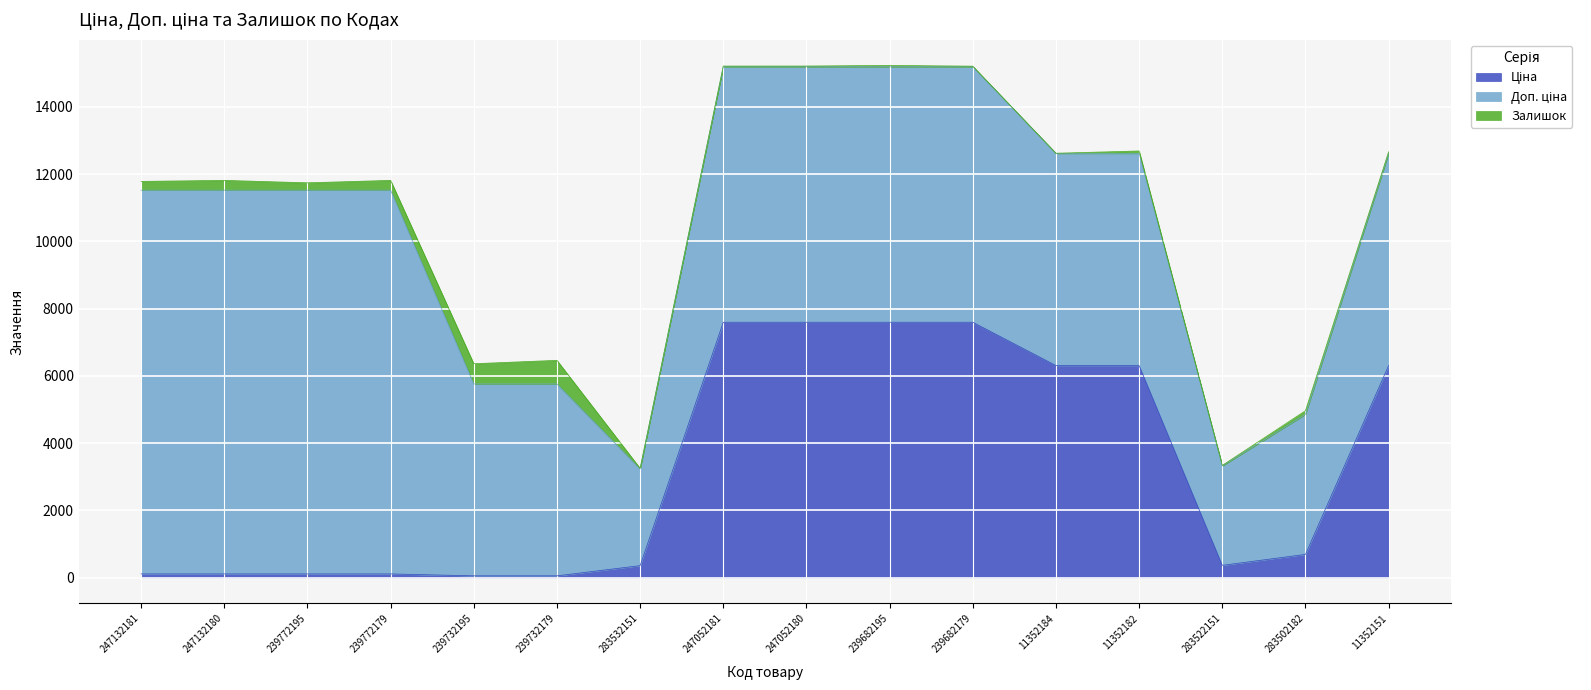

True or false: Ціна and Доп. ціна cross at least once.

False